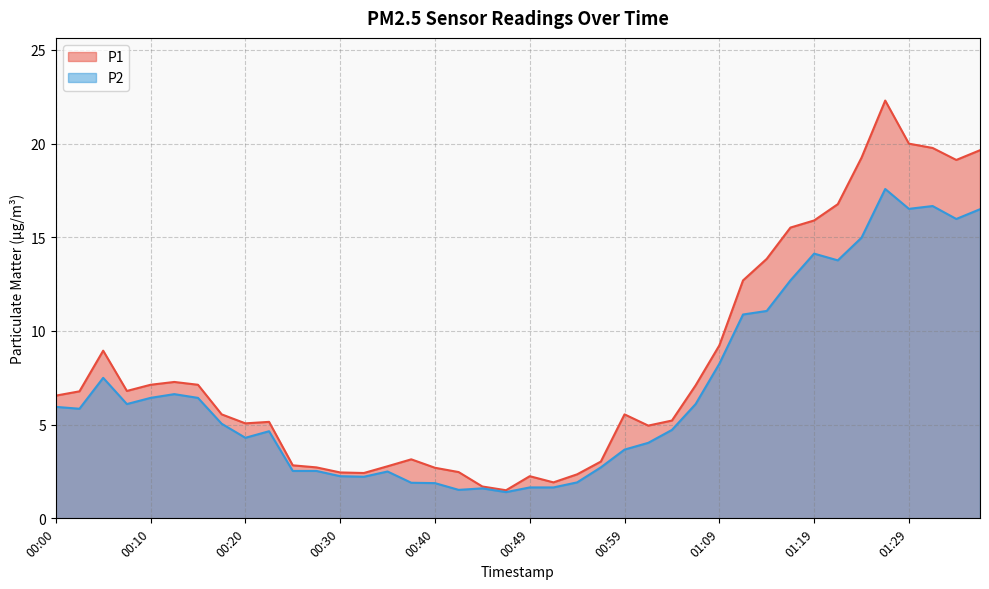

What is the average value of the P1 series?

8.2